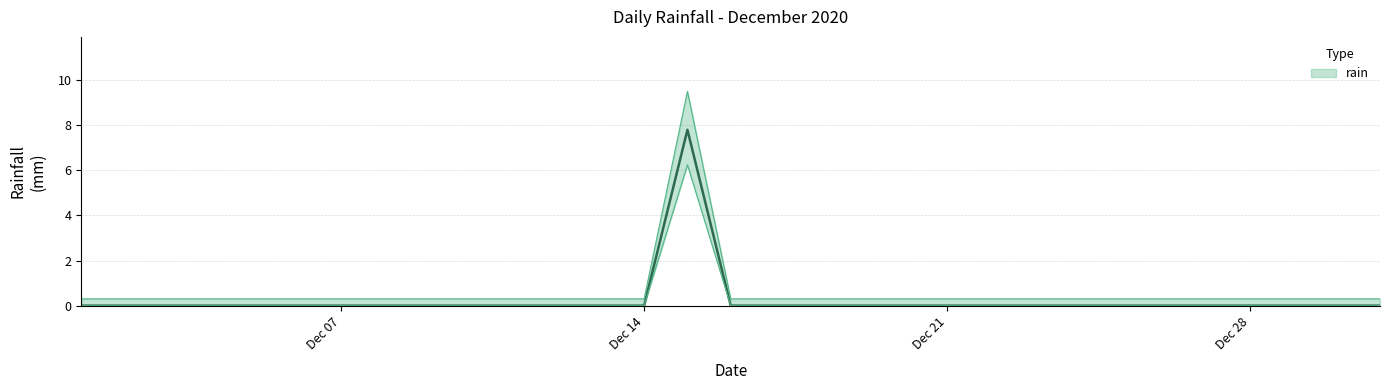

Which has a higher value, 2020-12-17 or 2020-12-10?

2020-12-17